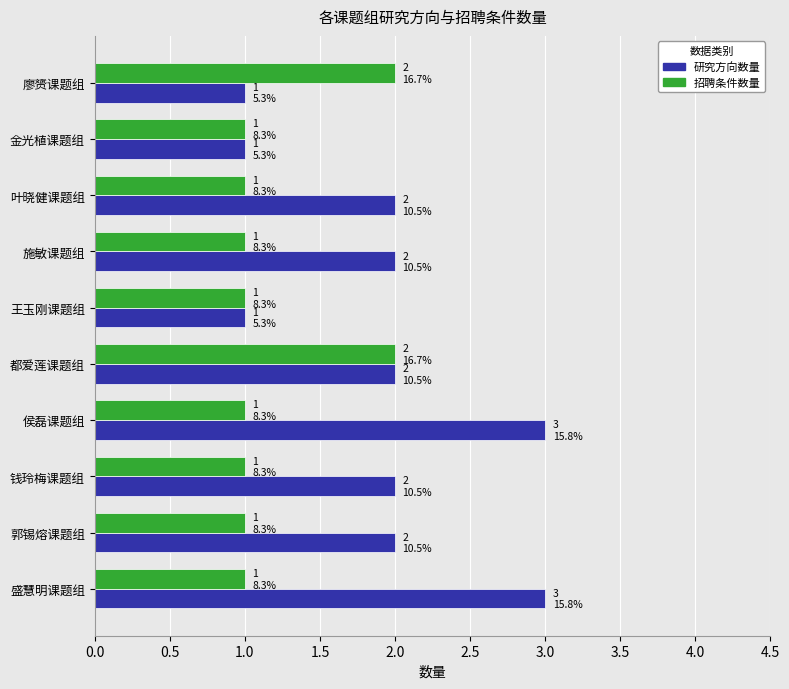

Which series has the largest range (max minus min)?

研究方向数量